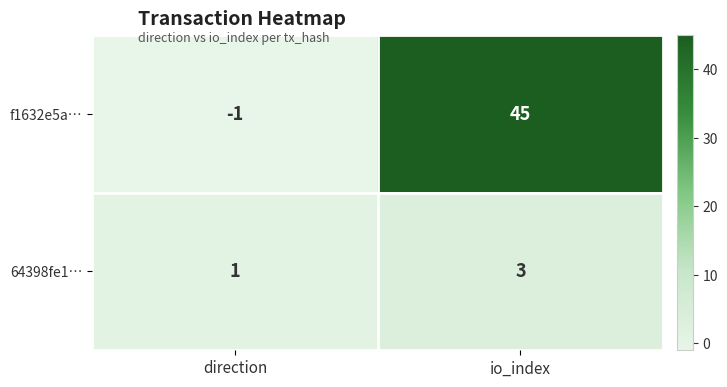

What is the spread (max minus min) of values at io_index?

42